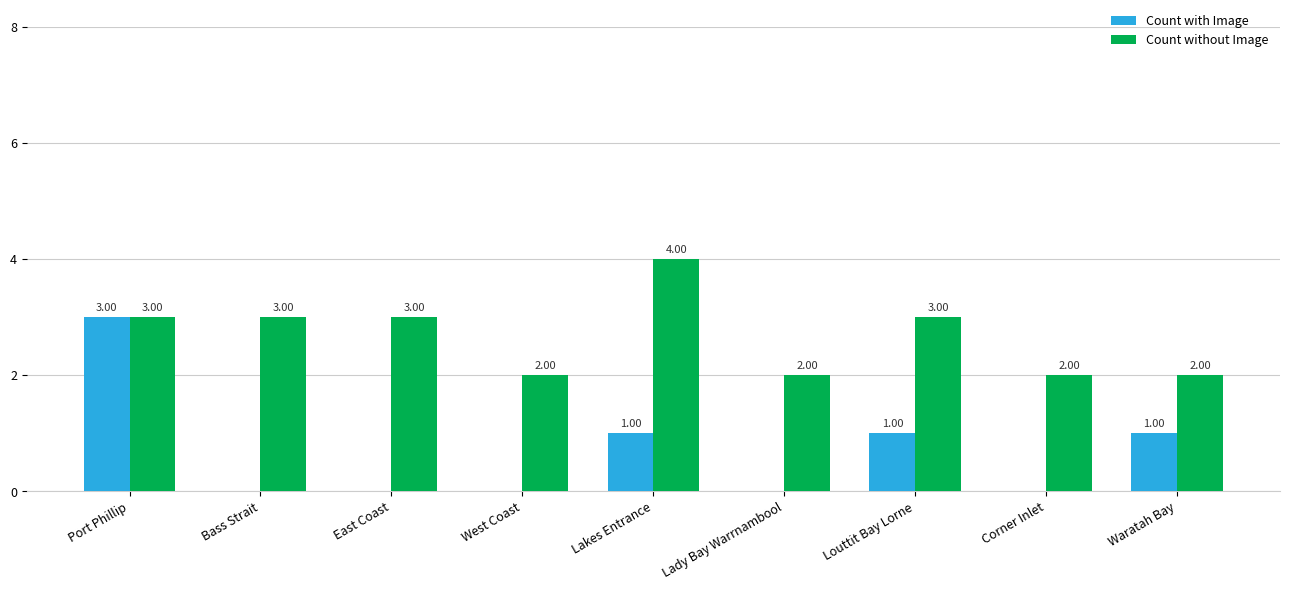

Which category has the highest value in the Count with Image series?

Port Phillip